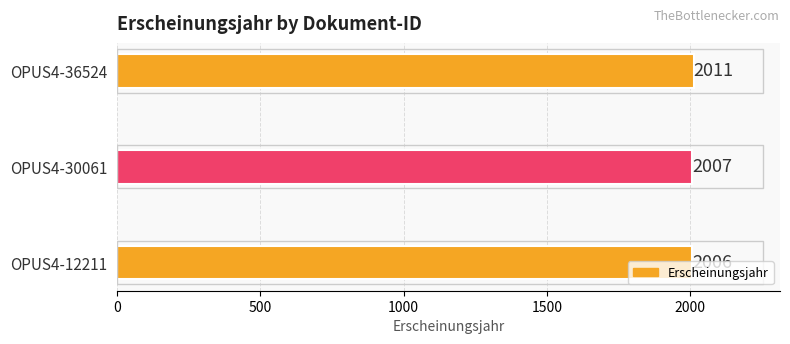

What is the approximate value at OPUS4-30061?

2007